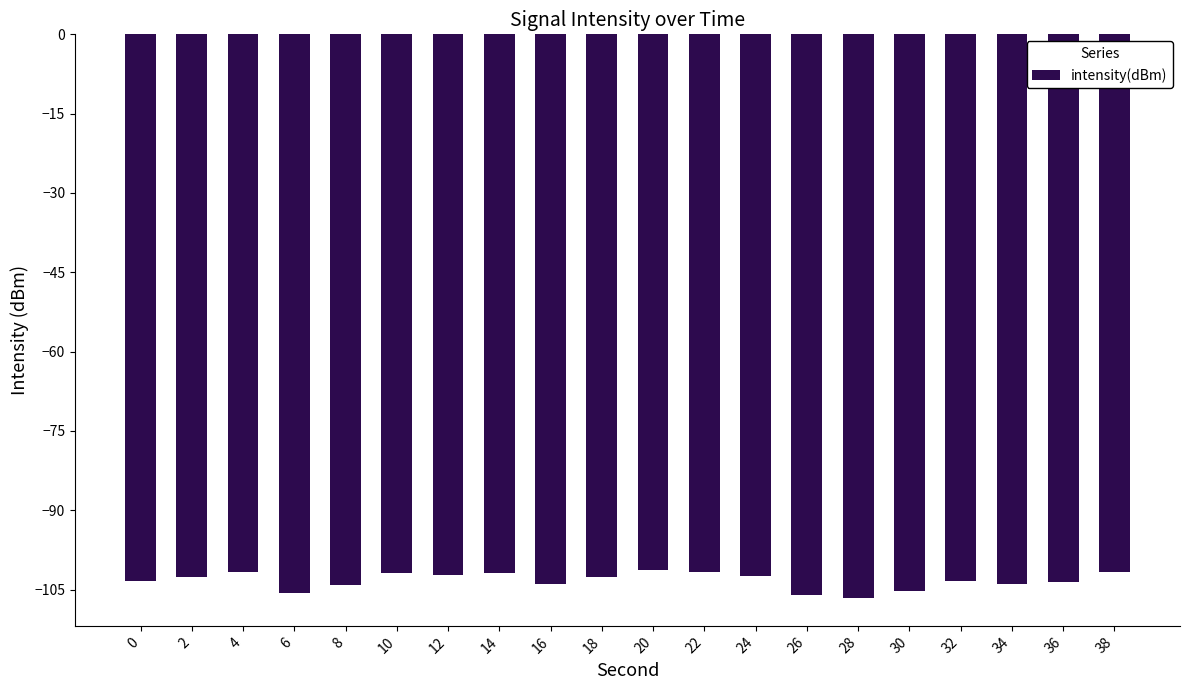

Are the bars grouped side by side (vs. stacked)?

No